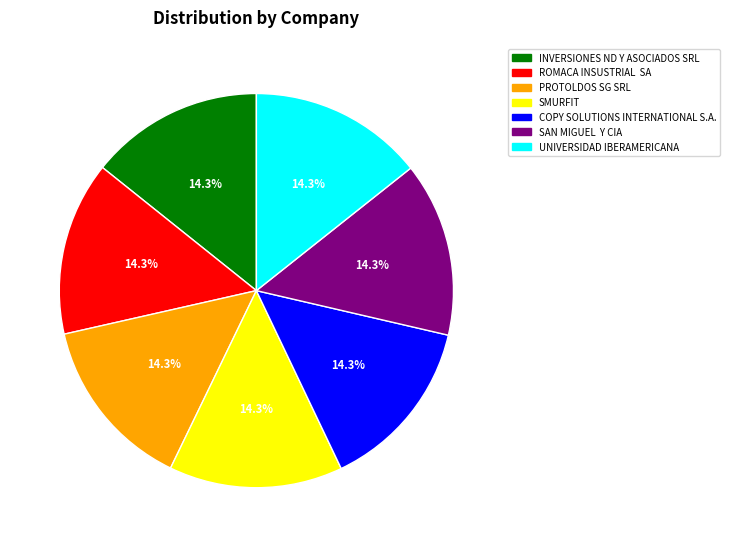

To the nearest percent, what is the average slice percentage?

14%